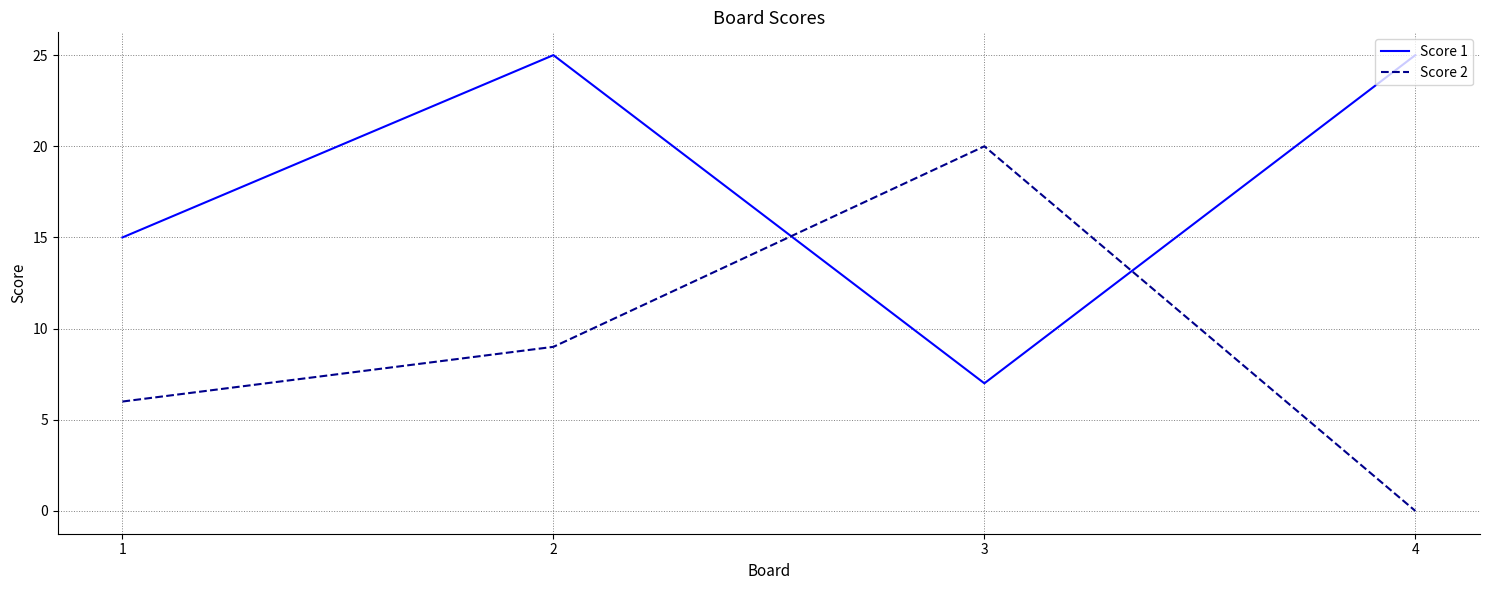

True or false: Score 1 has a value of 7 at 3.

True